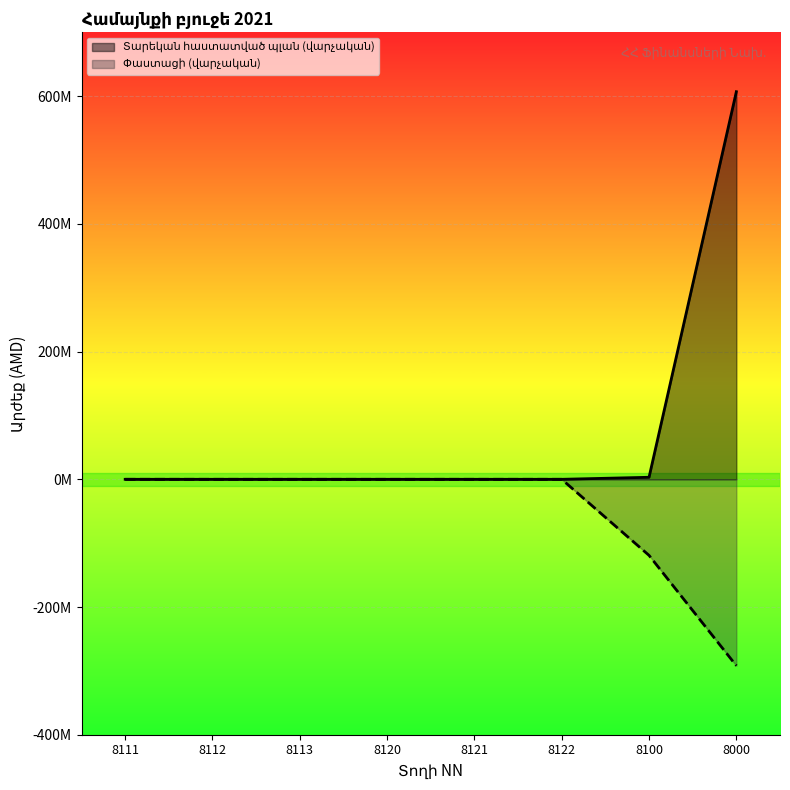

The Տարեկան հաստատված պլան (վարչական) series shows 607015143.4 at 8000. True or false?

True